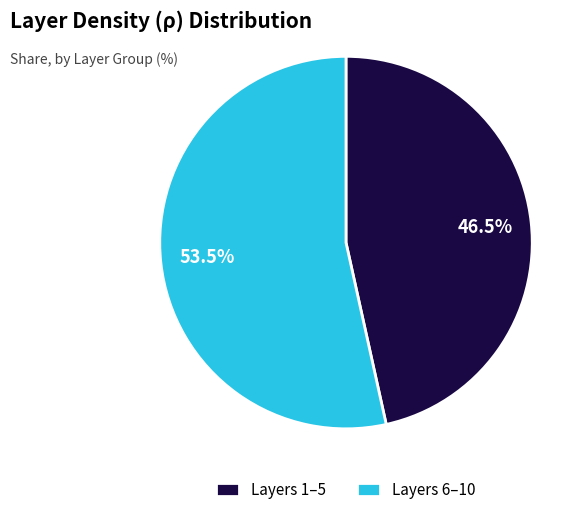

How many slices are in this pie chart?

2